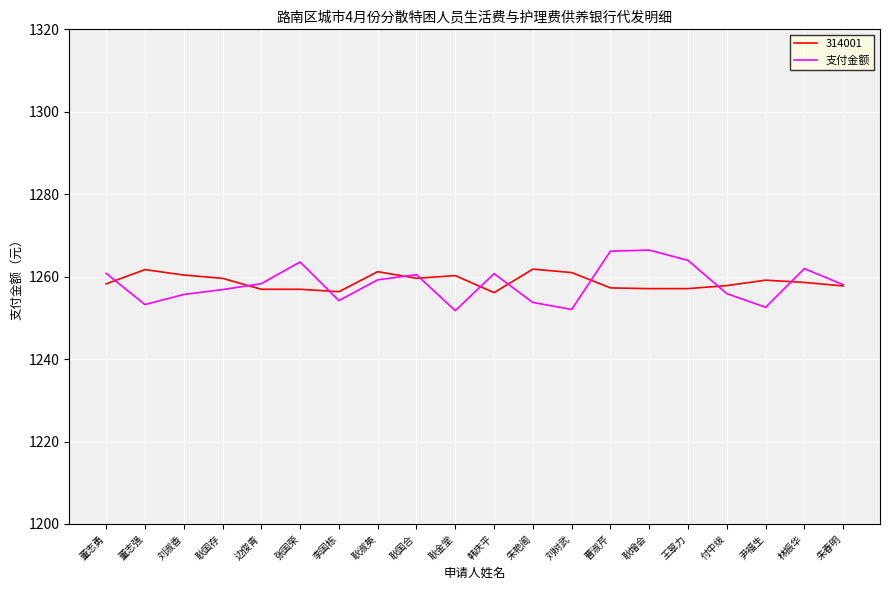

What is the total value across all series at 曹淑芹?

2523.5